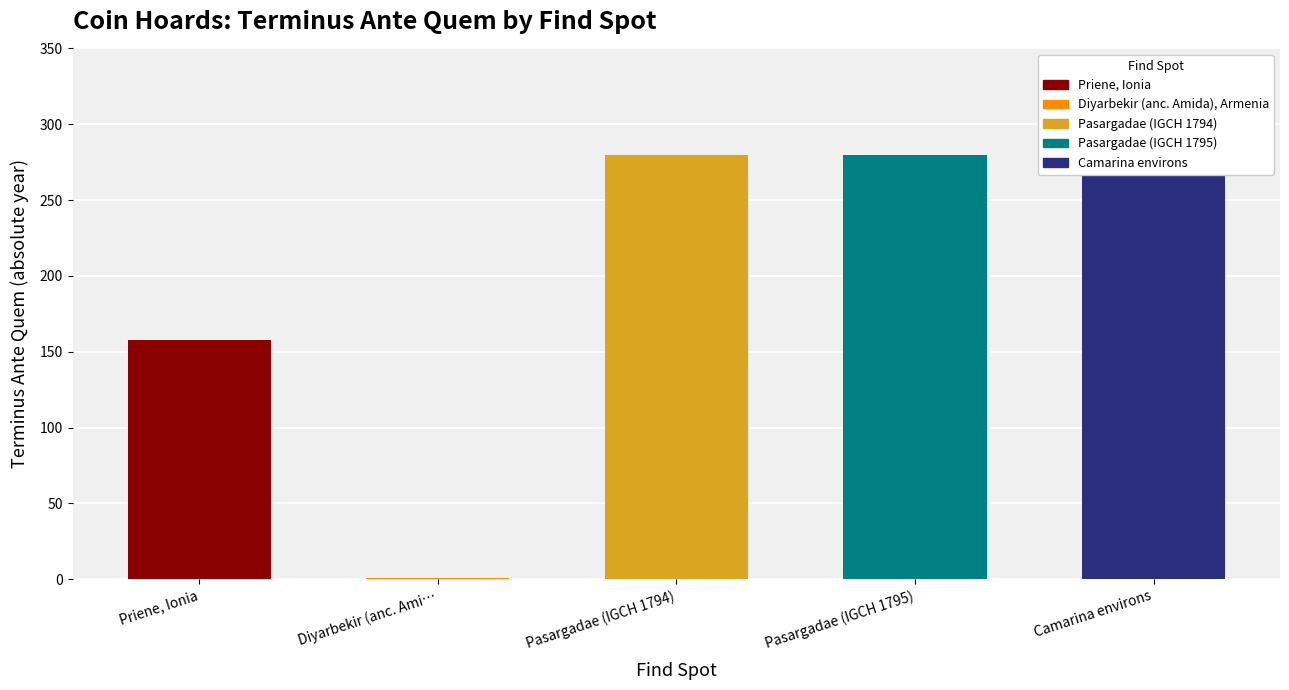

Where does the data first go above 280?

Camarina environs